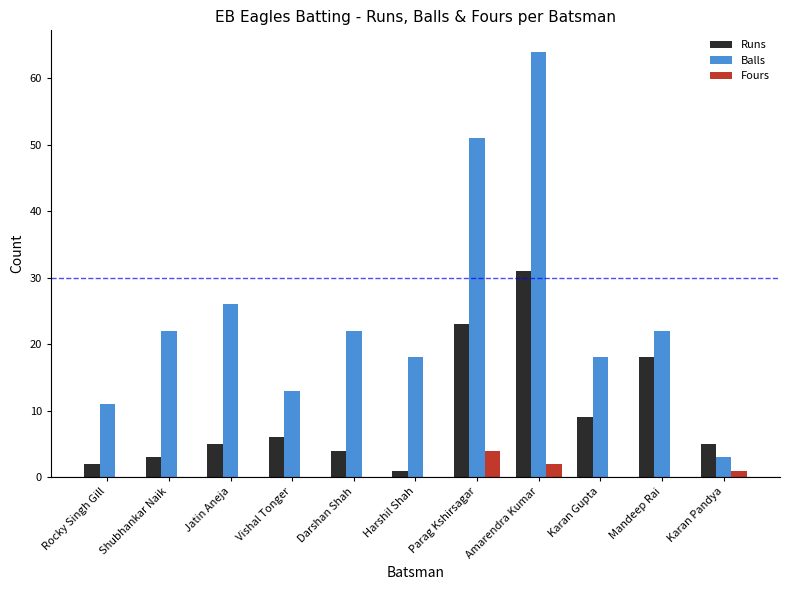

Are the bars grouped side by side (vs. stacked)?

Yes